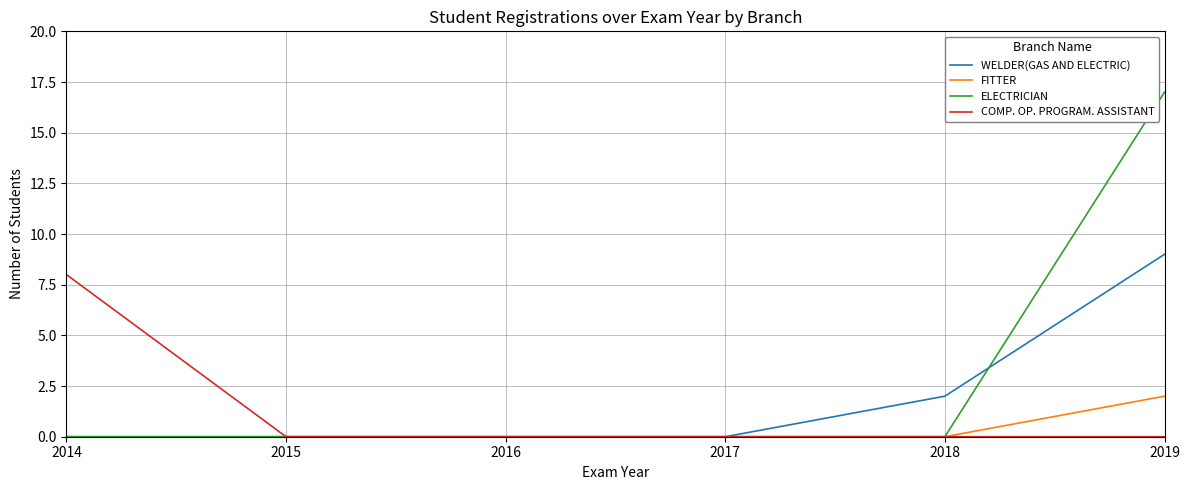

Which series has the largest total across all categories?

ELECTRICIAN